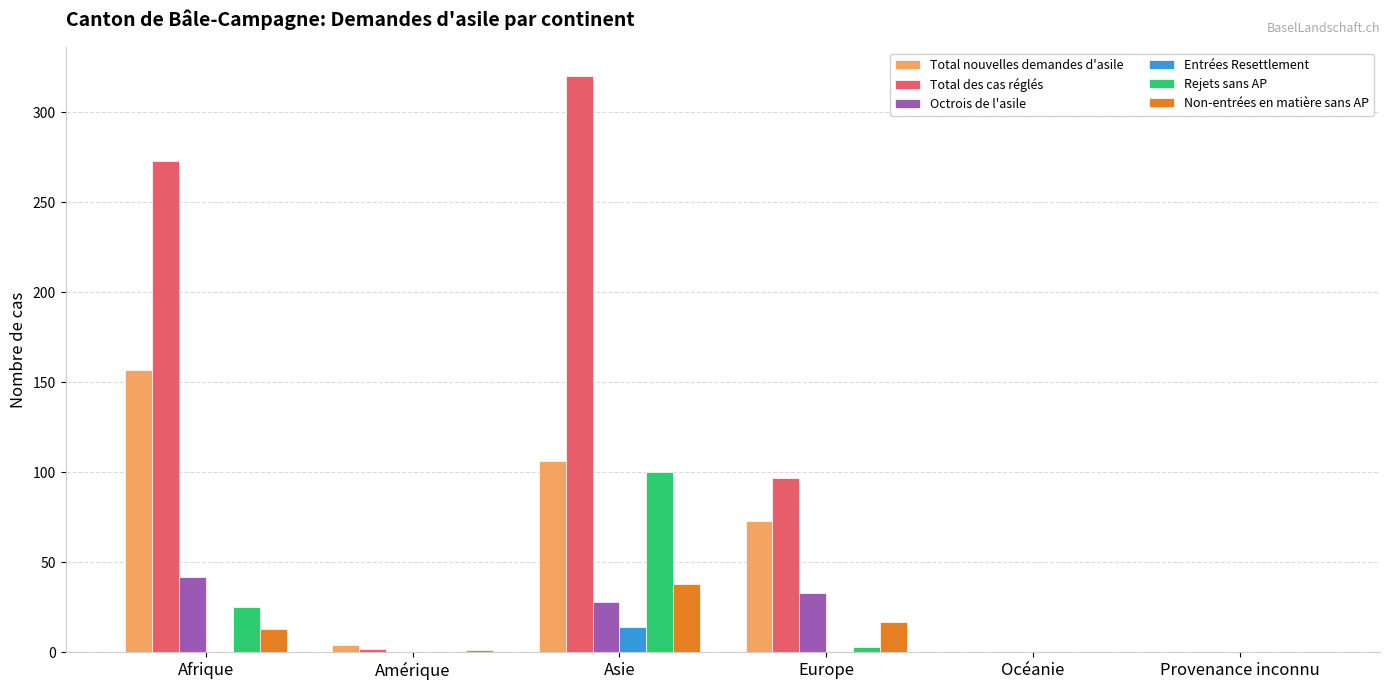

At which category is the sum across all series the highest?

Asie